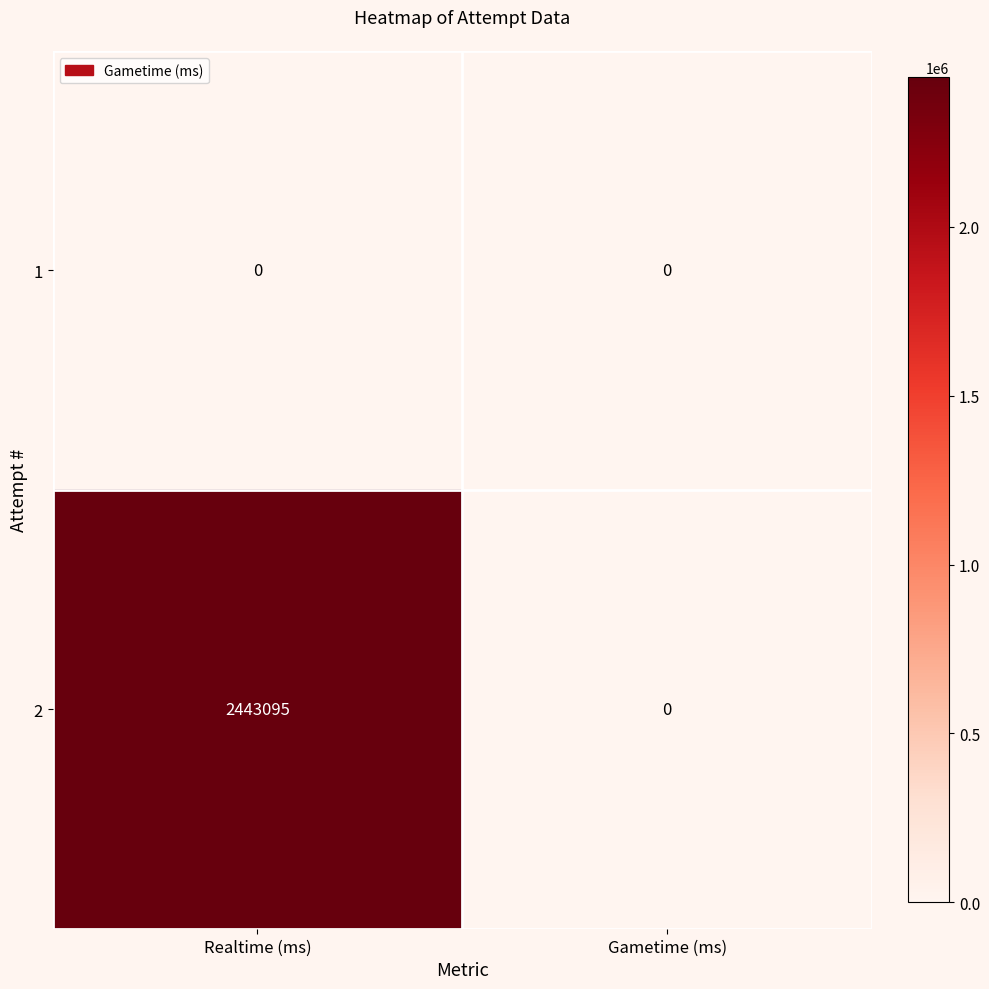

Rank the series by their maximum value, from highest to lowest.

2, 1